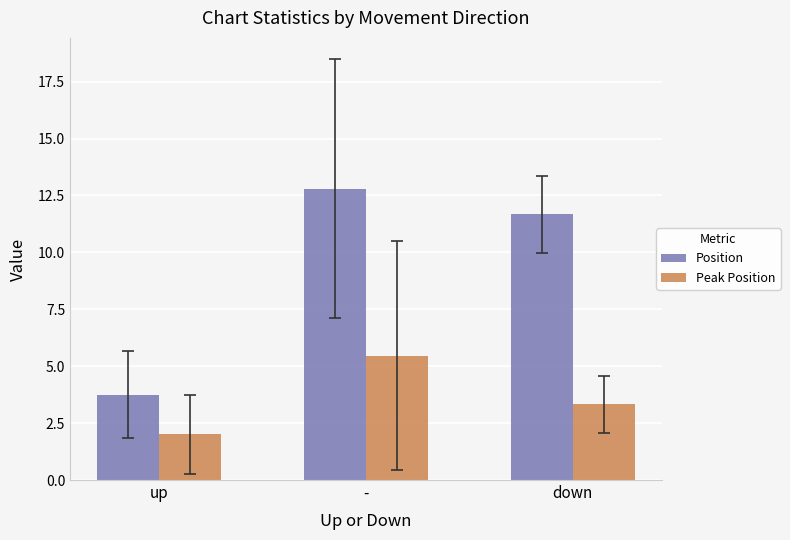

The value of Peak Position at - is 5.5. True or false?

True